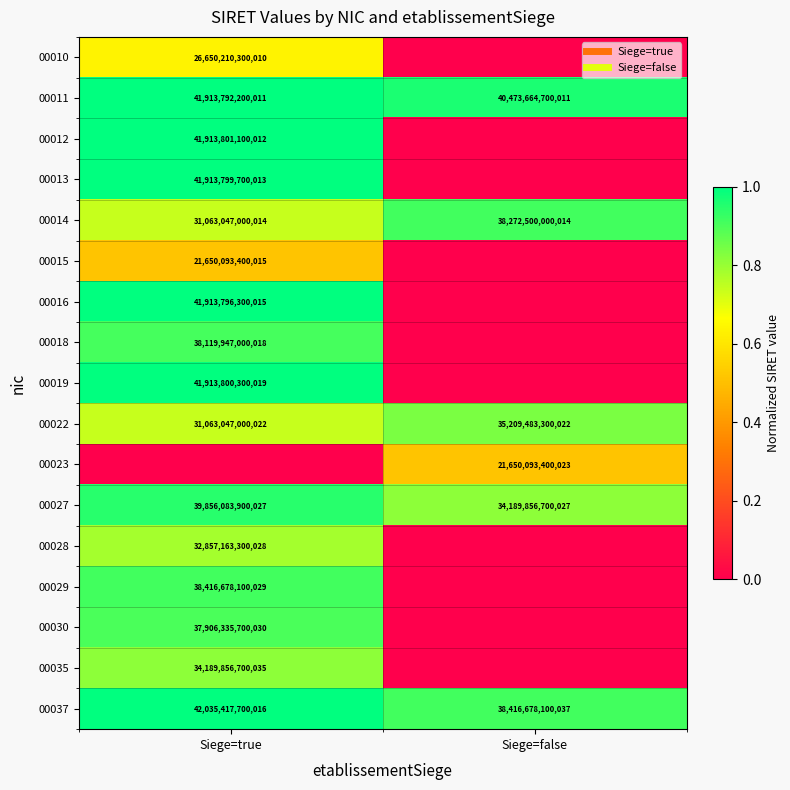

At which category is the sum across all series the highest?

Siege=true